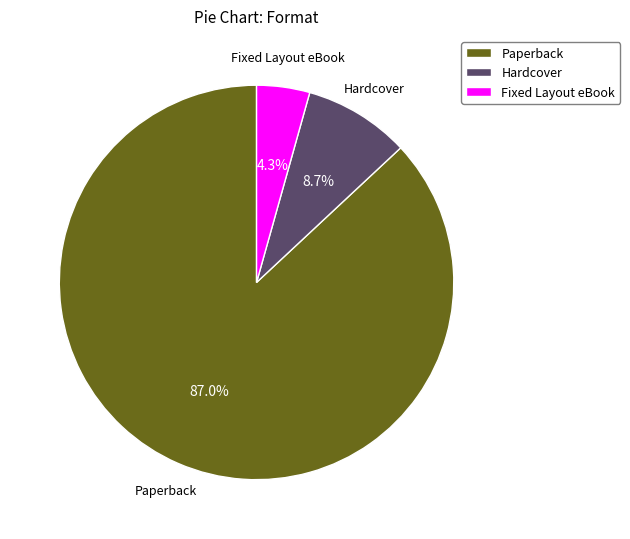

Rank the categories by value from highest to lowest.

Paperback, Hardcover, Fixed Layout eBook